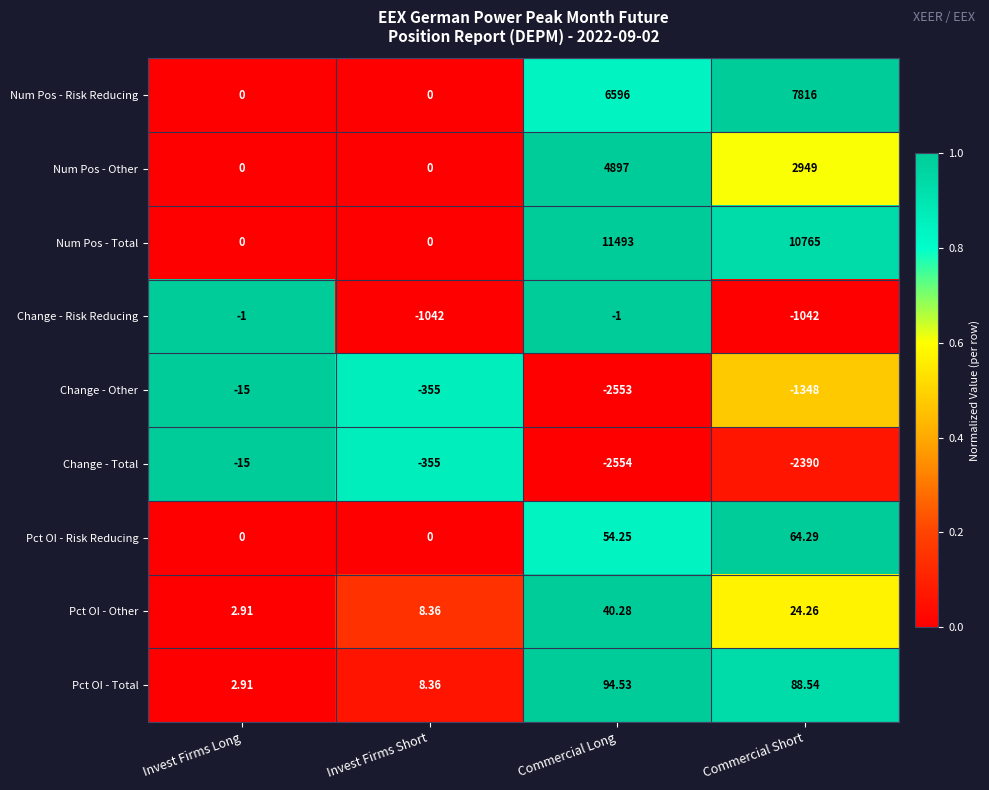

Which series has the largest total across all categories?

Num Pos - Total